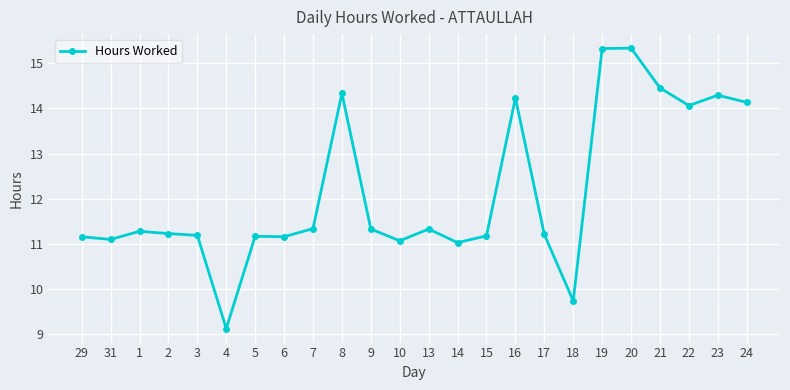

True or false: the data shows 4.9 at 14.

False